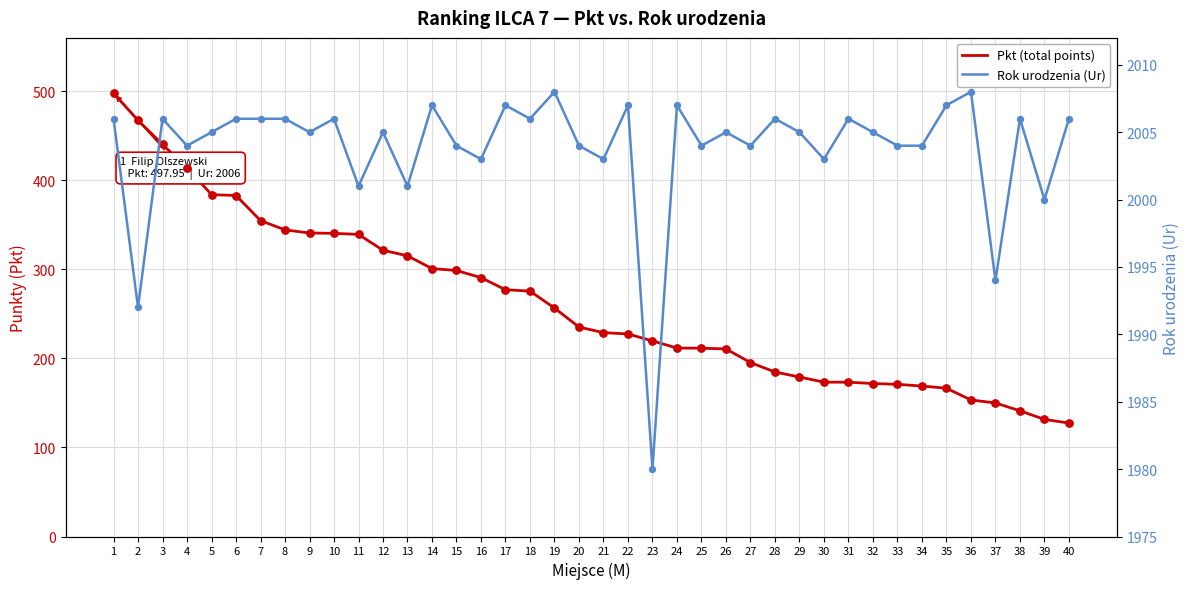

Which series has the largest total across all categories?

Rok urodzenia (Ur)